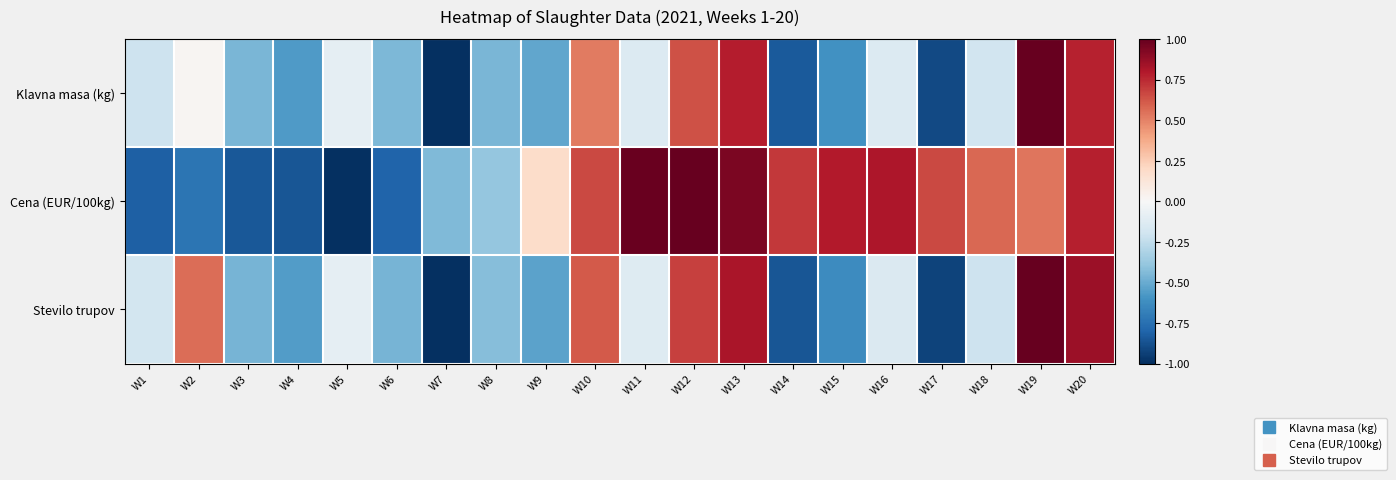

At W16, list the series in order from largest to smallest.

Cena (EUR/100kg), Klavna masa (kg), Stevilo trupov